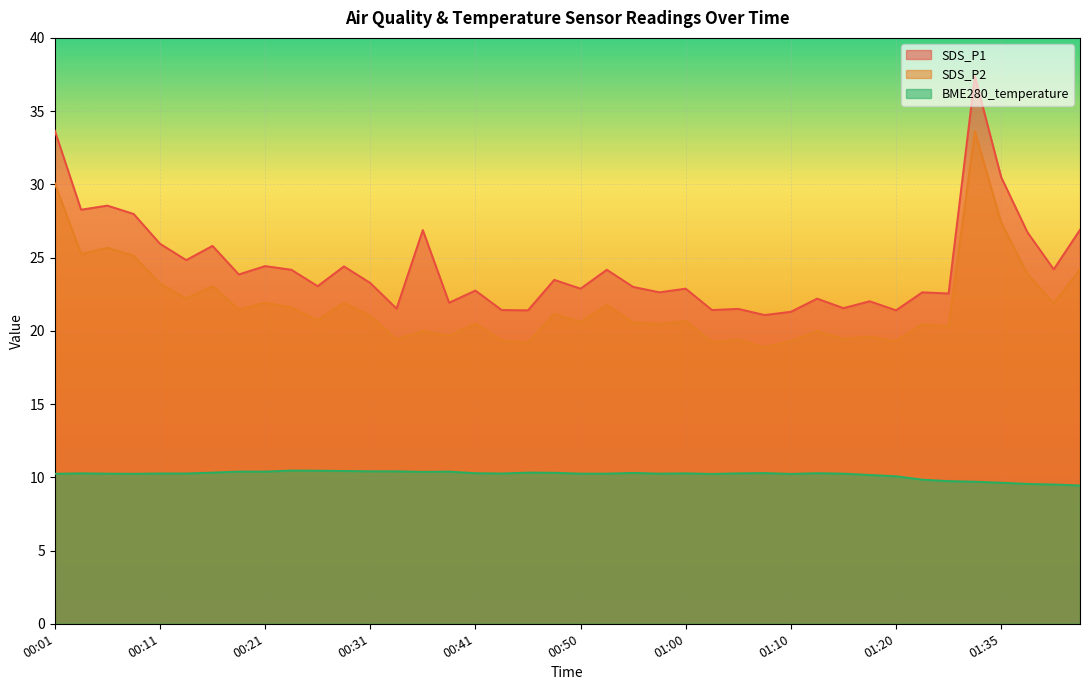

What is the sum of the BME280_temperature values at 01:15 and 01:43?

19.7